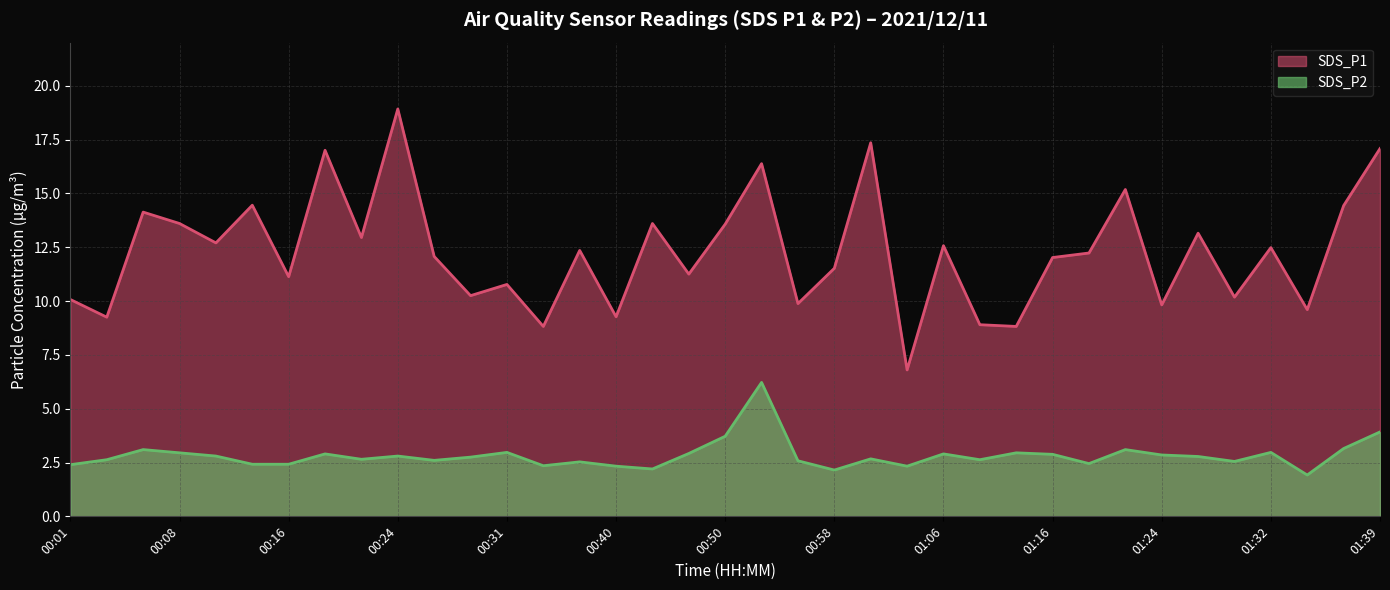

What is the average value of the SDS_P1 series?

12.3